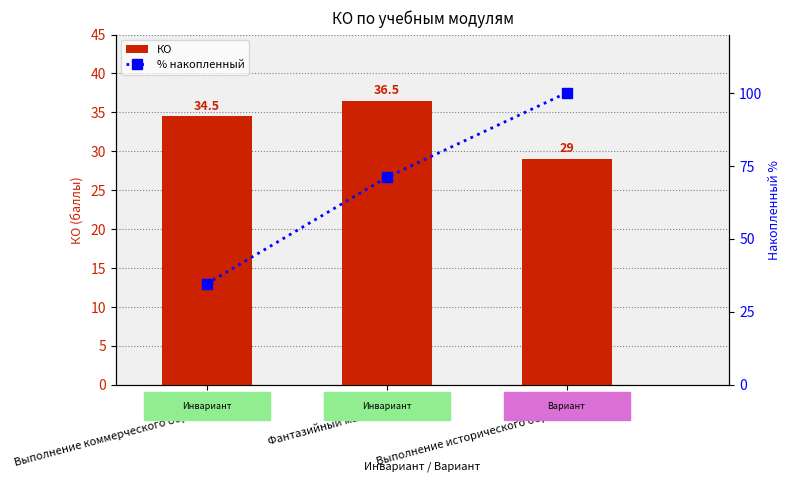

What value does the КО series have at Модуль А
Выполнение коммерческого образа?

34.5